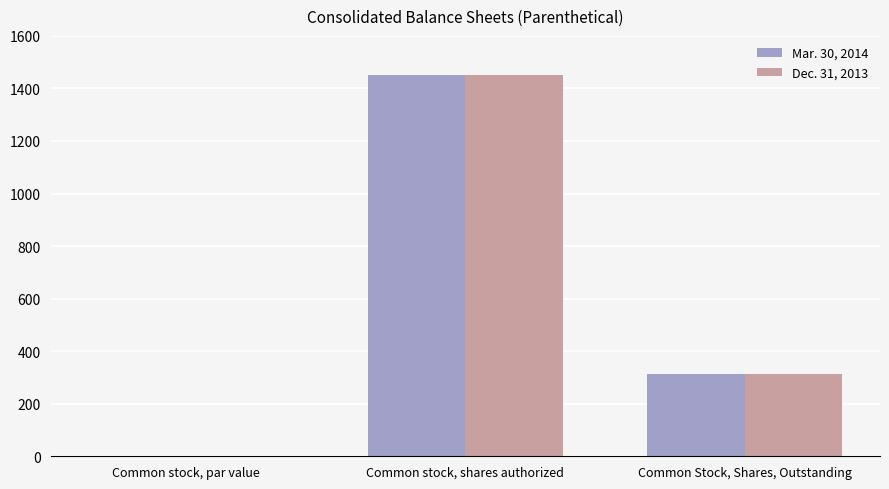

How many data points does each series have?

3